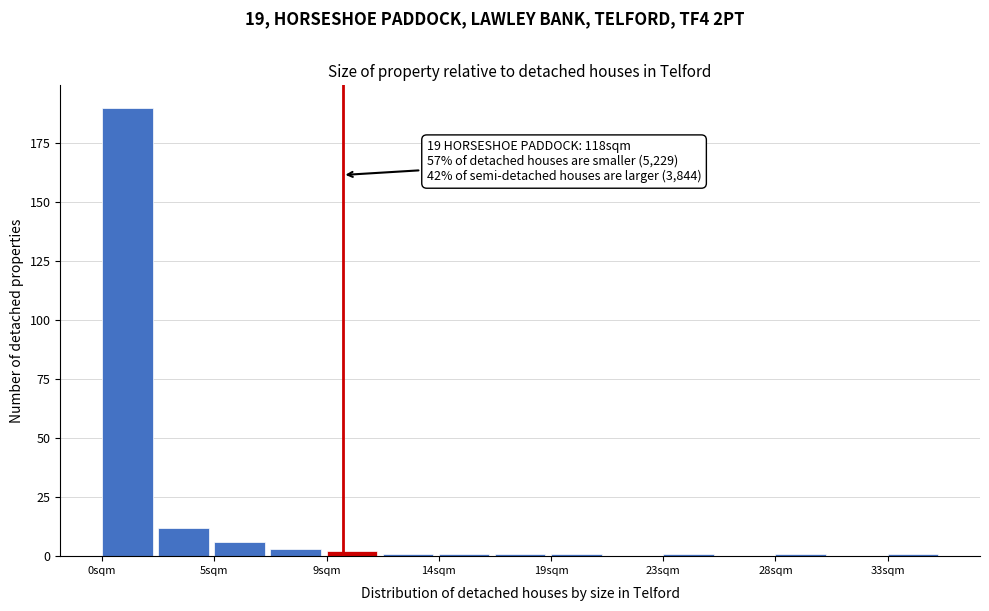

Over which range of the x-axis is the bar tallest?

0.0 to 2.5